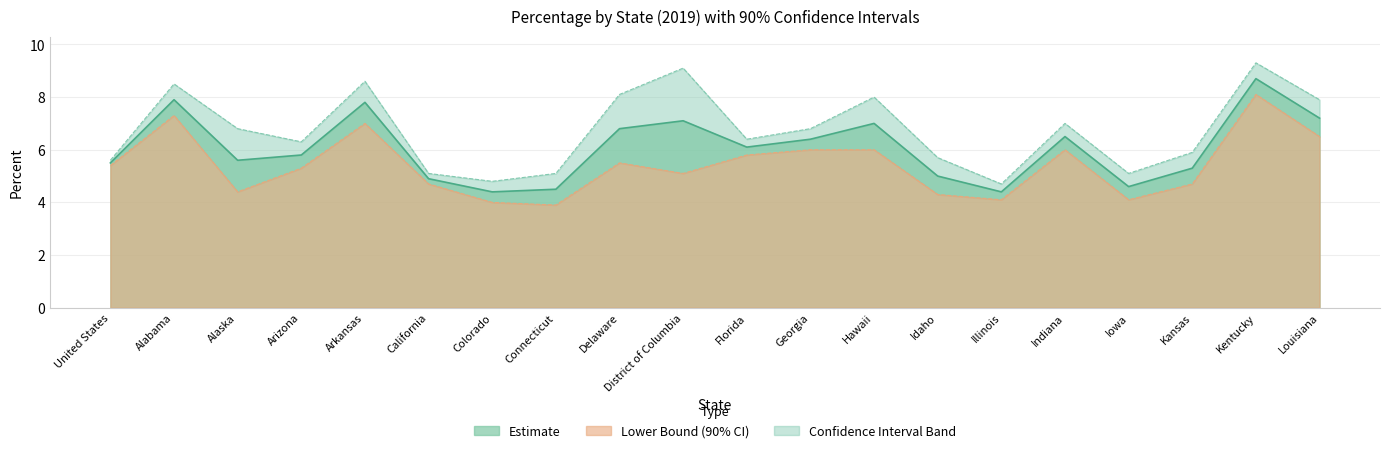

Between Arkansas and Illinois, which is larger?

Arkansas